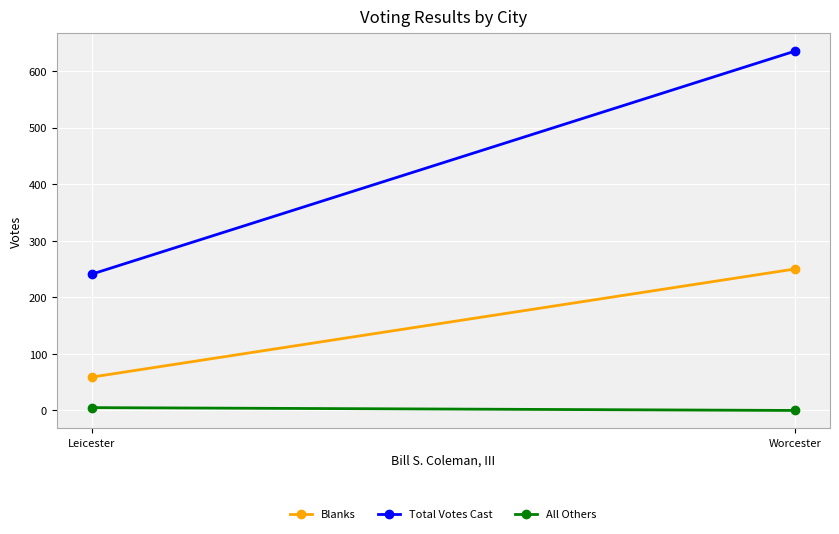

Reading left to right, what are all the values shown in this chart?

Blanks: 59	250
Total Votes Cast: 241	635
All Others: 5	0